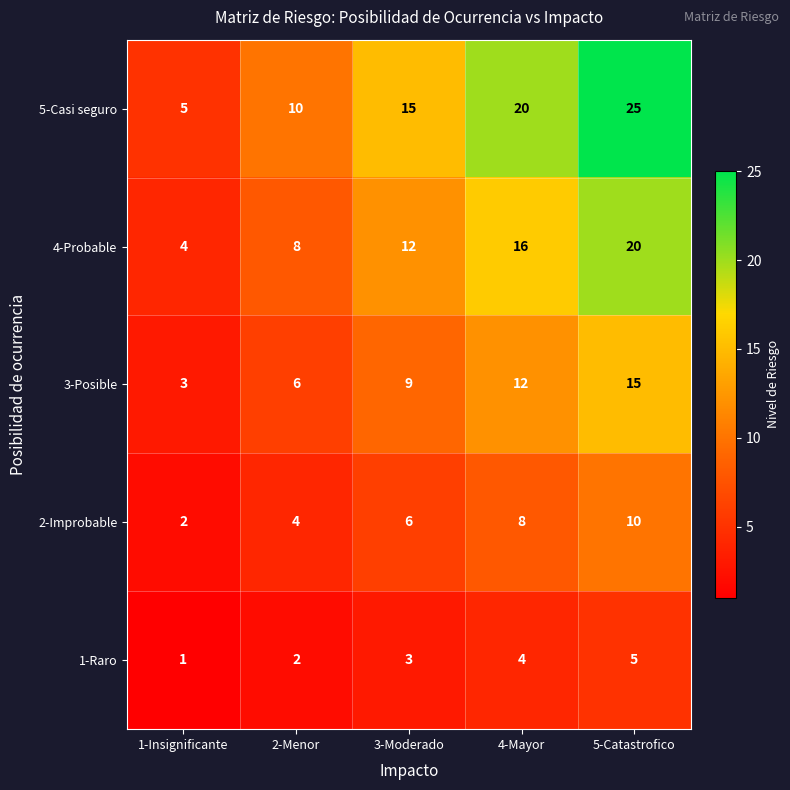

How many categories are shown in the chart?

5